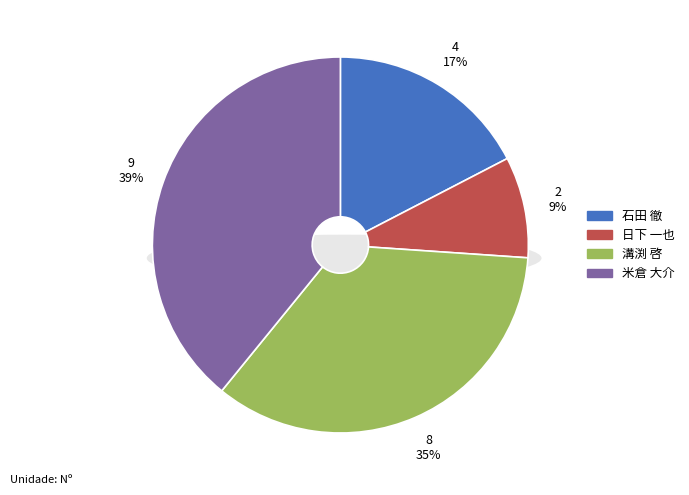

What percentage is NOT represented by 日下 一也?

91.3%